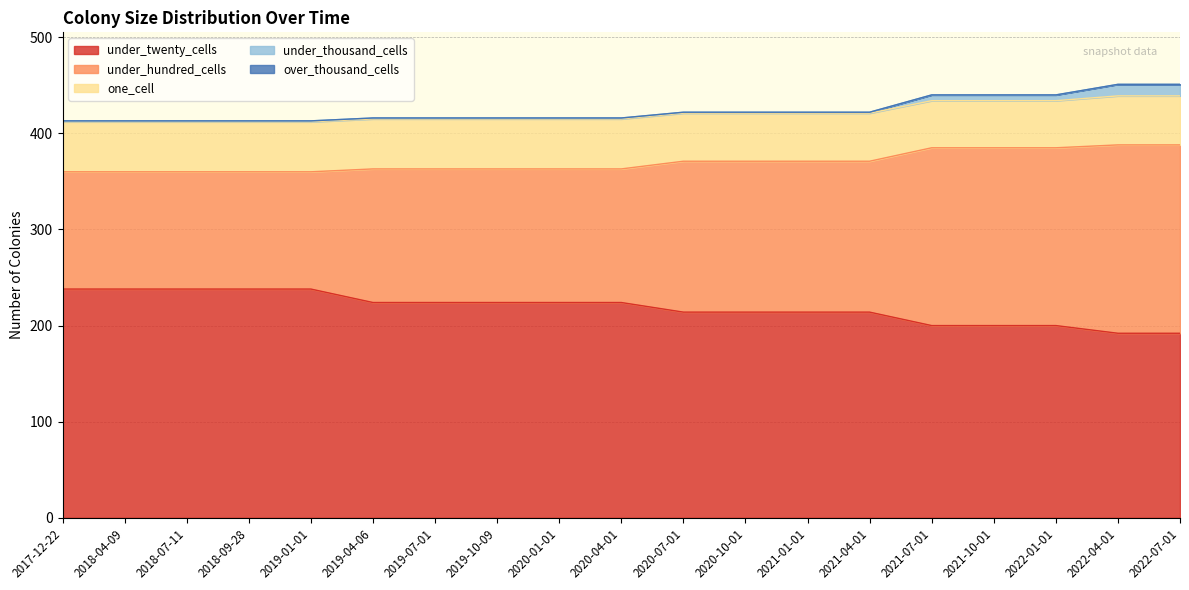

Where is under_twenty_cells nearest to the value 215?

2020-07-01